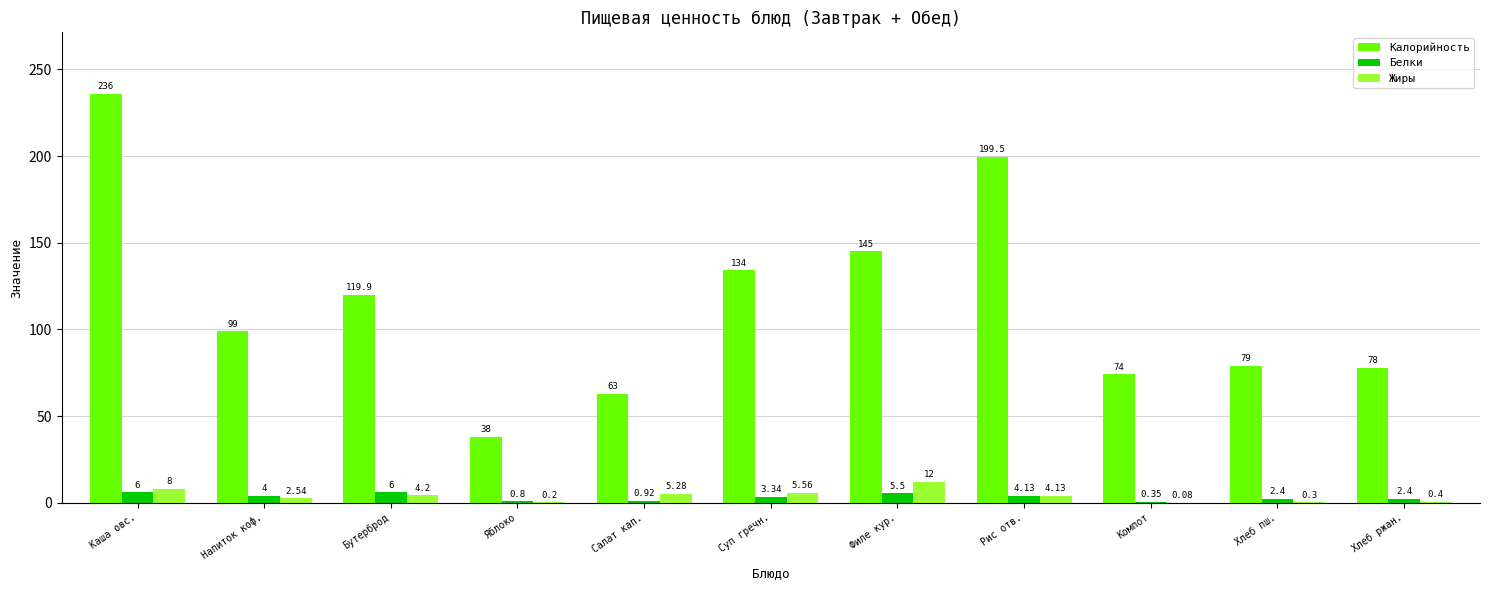

What is the approximate value of Калорийность at Яблоко?

38.0